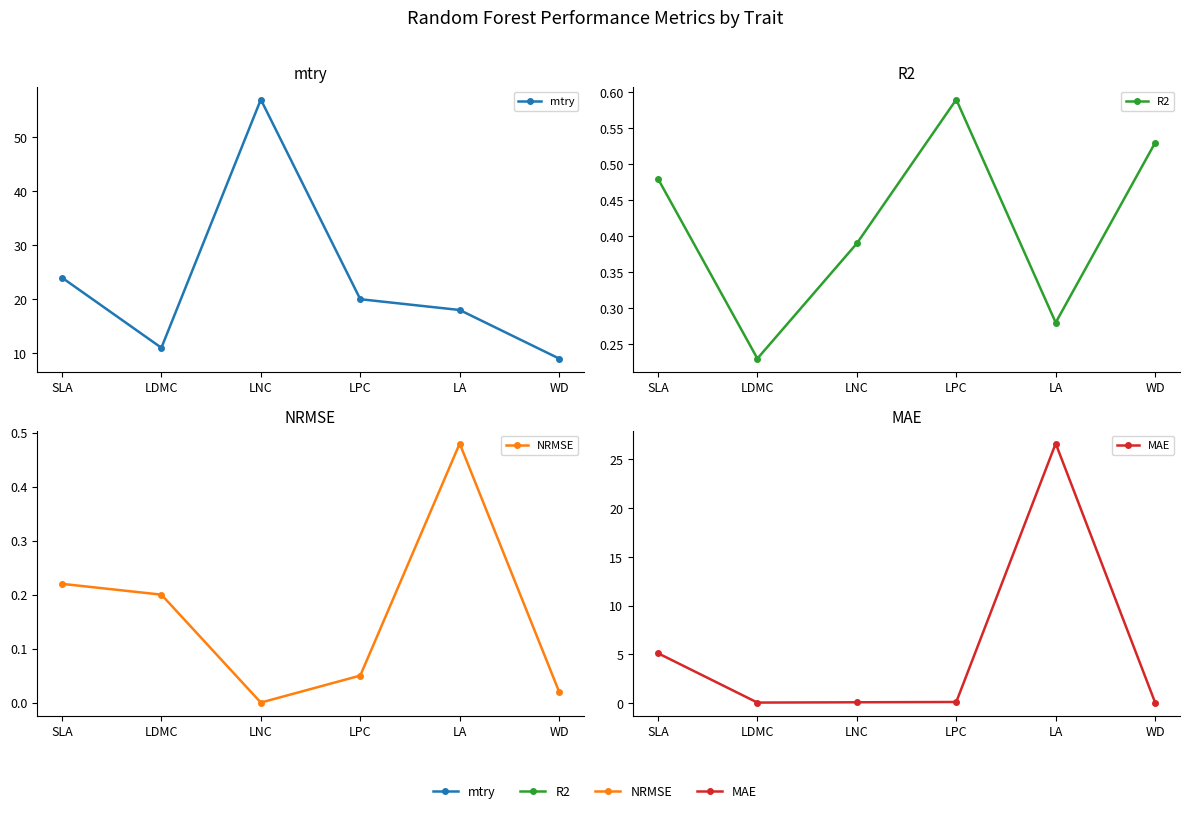

Between which two adjacent categories do NRMSE and MAE first intersect?

SLA and LDMC